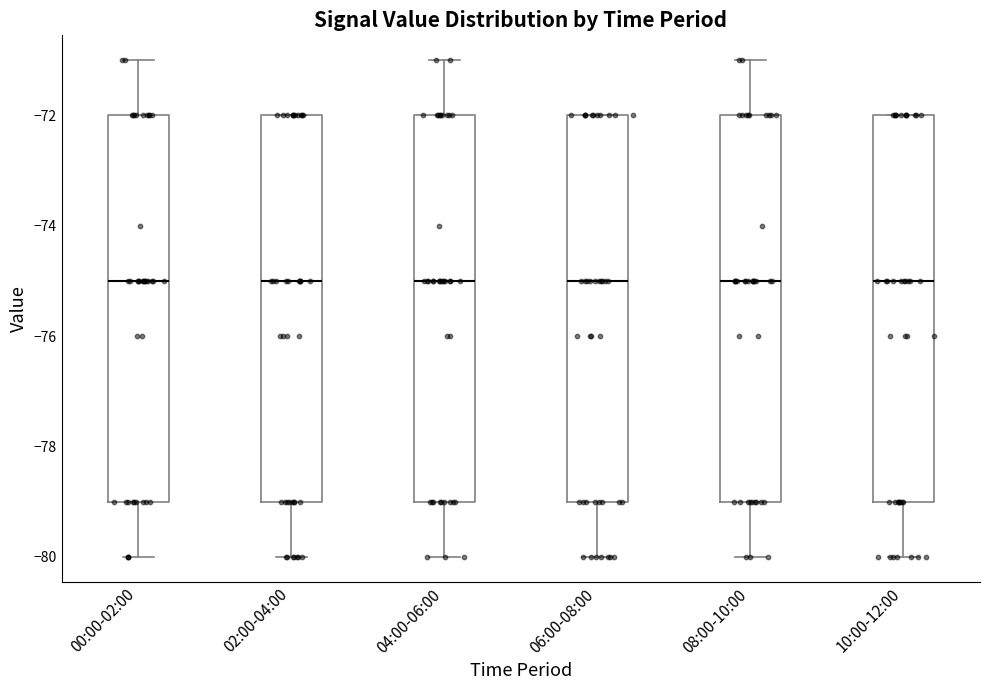

Where is the upper edge of the box for 06:00-08:00 on the y-axis? The values are not printed on the chart, so give them approximately, as read against the axis.

-72